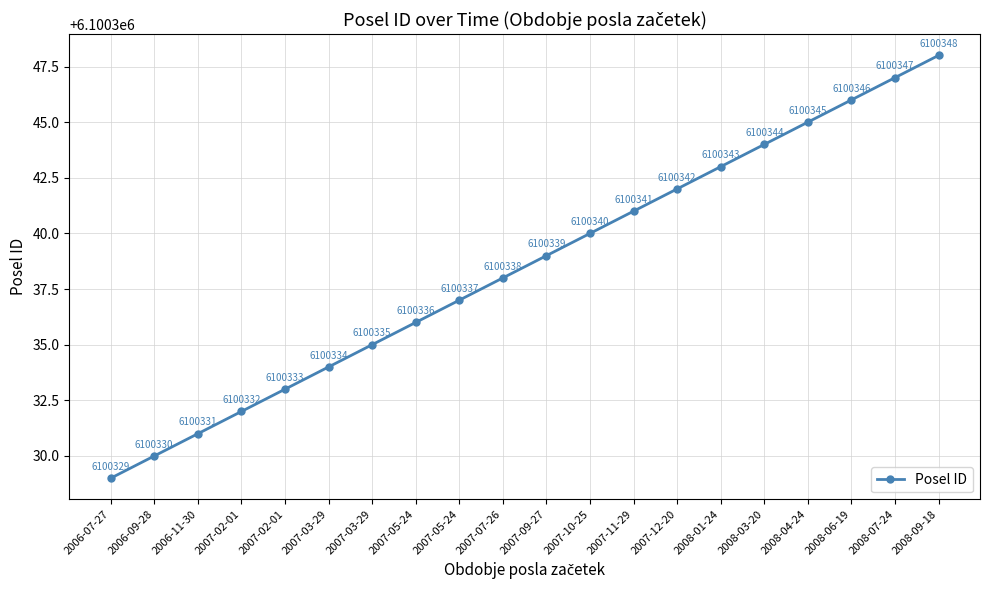

Is this an area chart (filled region under the line)?

No